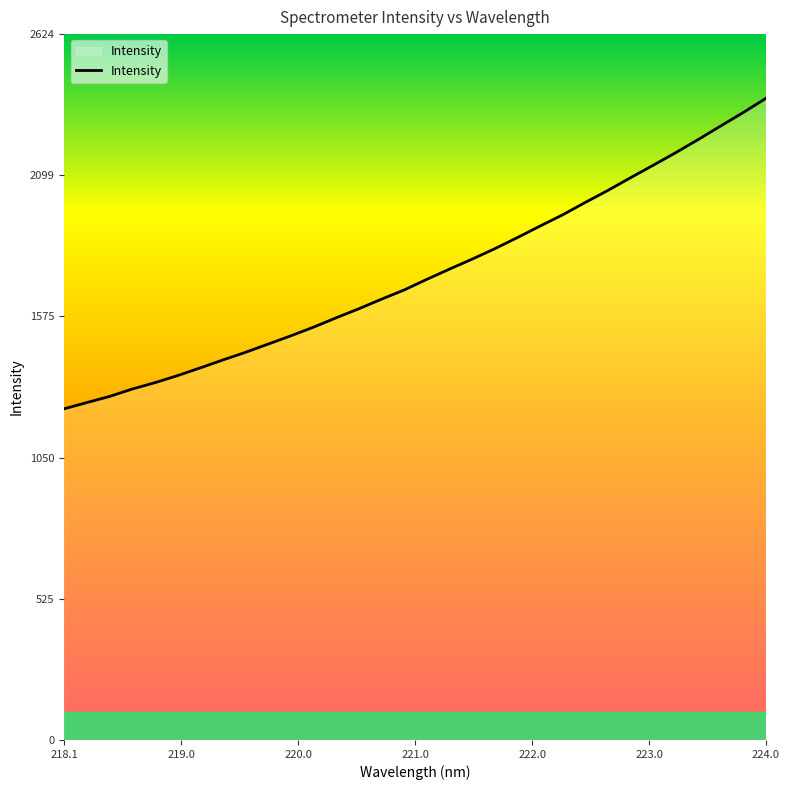

What is the minimum value shown in the chart?

1231.4